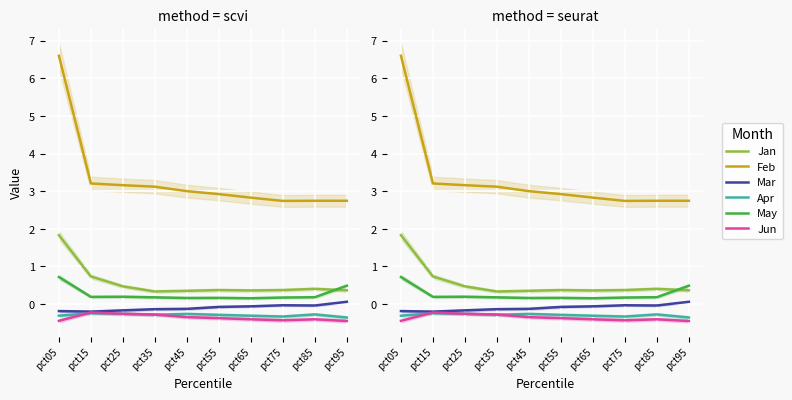

Where is the first local minimum for Apr?

pct35